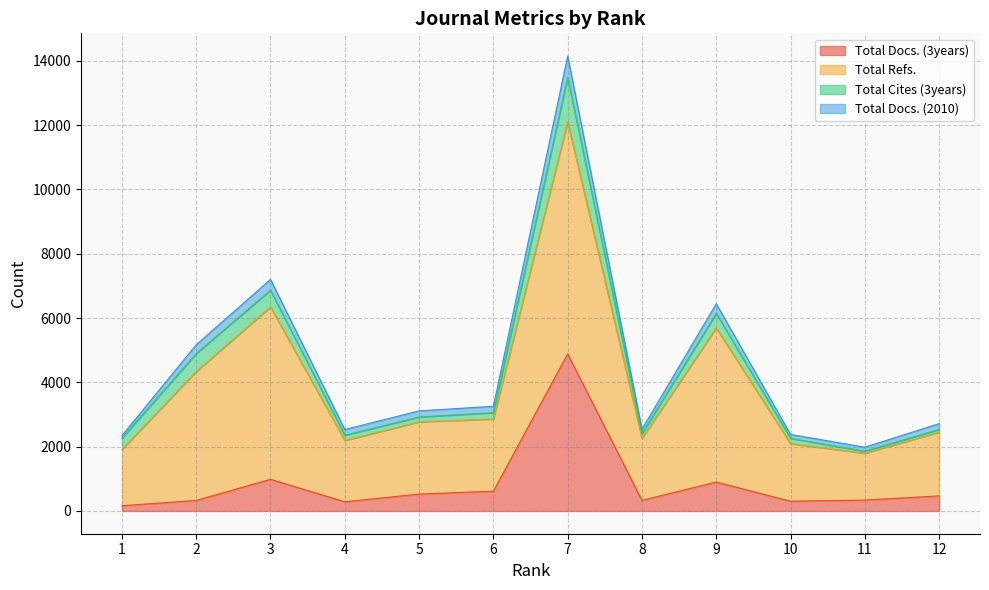

The value of Total Docs. (3years) at 3 is 477. True or false?

False